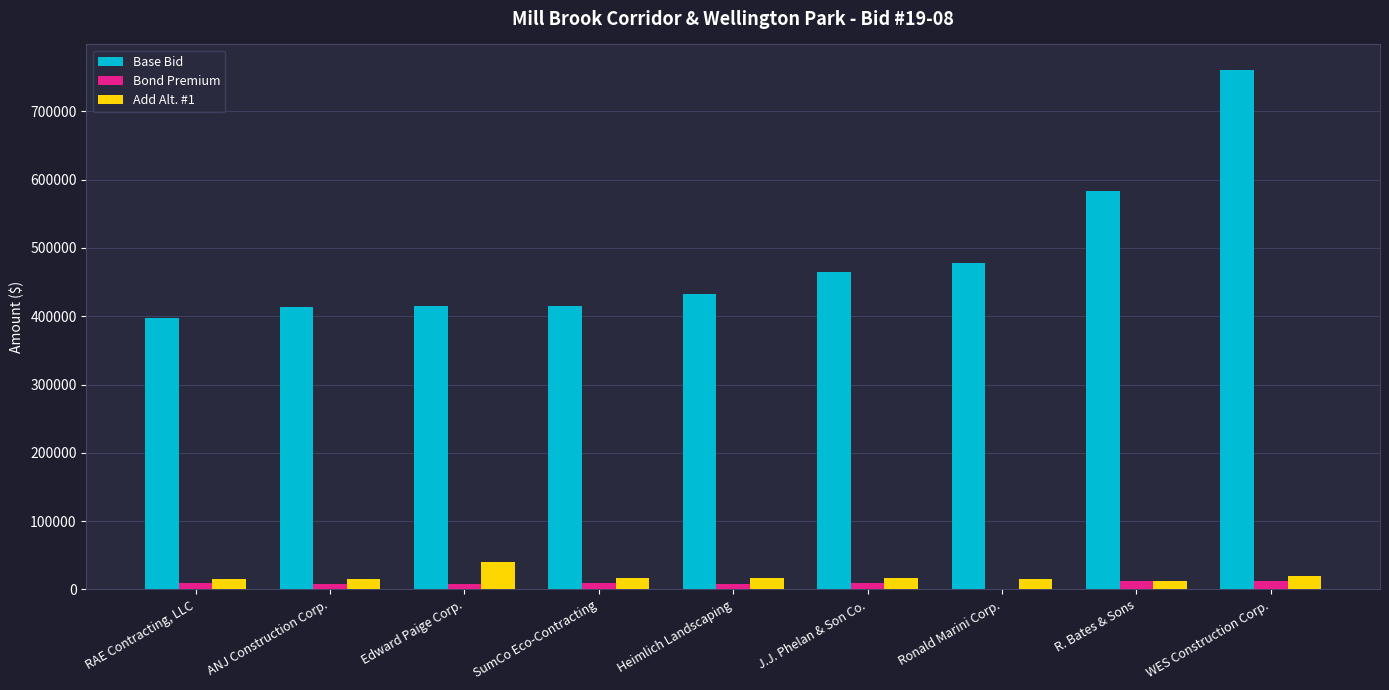

Between Ronald Marini Corp. and WES Construction Corp., which series saw the biggest shift?

Base Bid